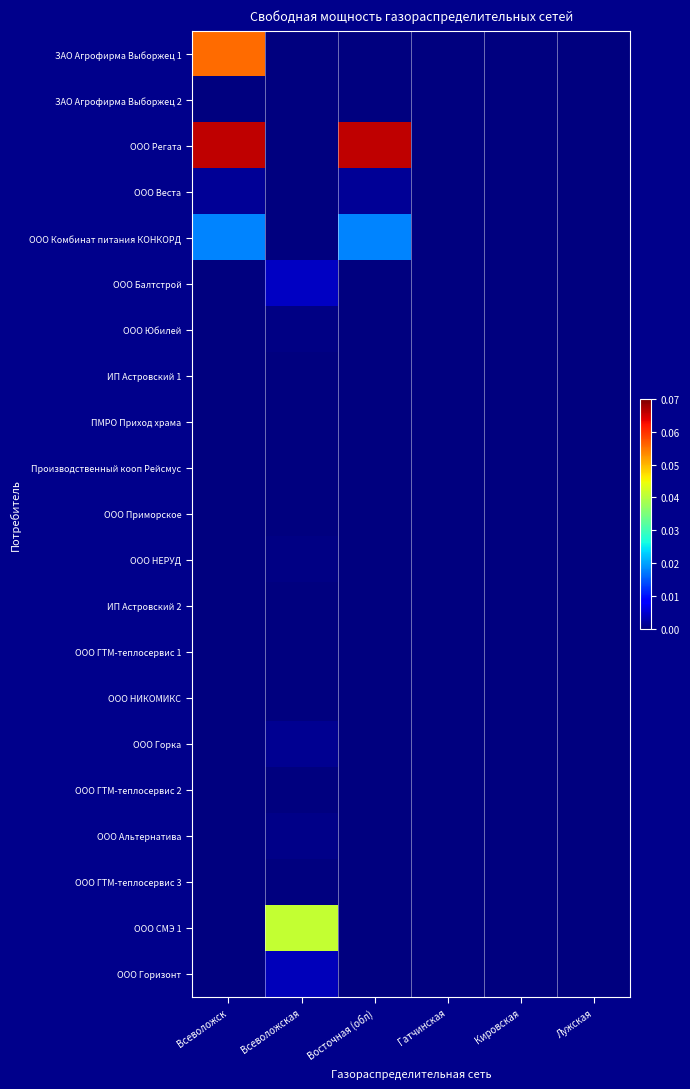

How many data points does each series have?

6